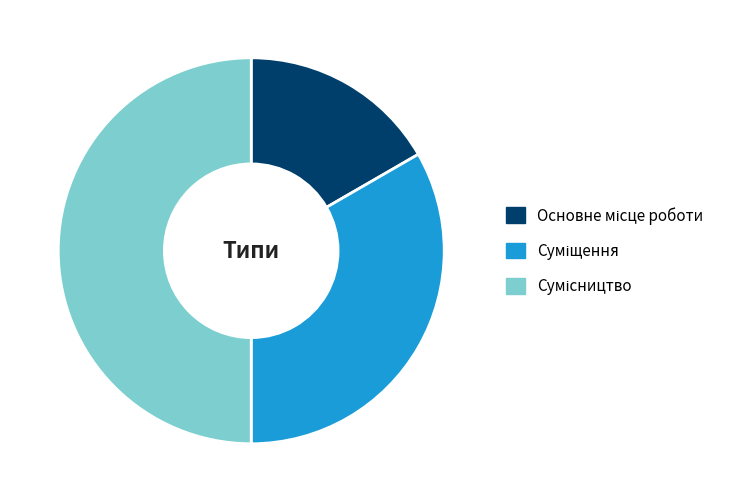

Does any single category account for the majority?

No